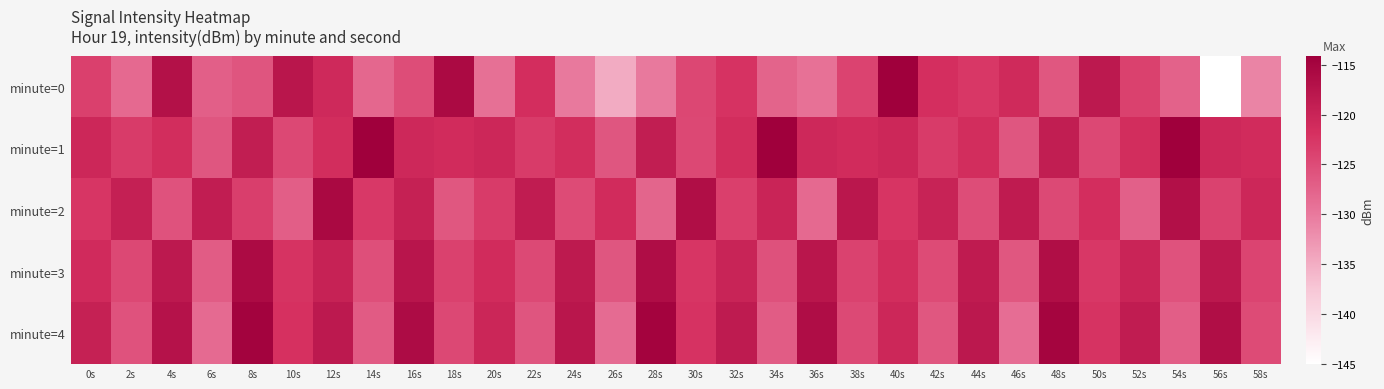

Which series changed the most between 2s and 58s?

minute=0